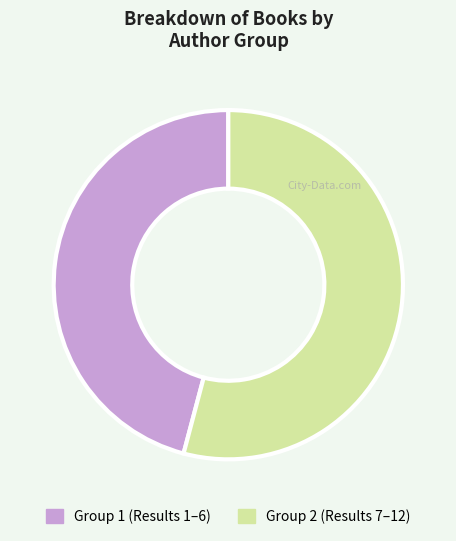

Approximately how many times larger is the value at Group 2 (Results 7–12) compared to Group 1 (Results 1–6)?

1.2